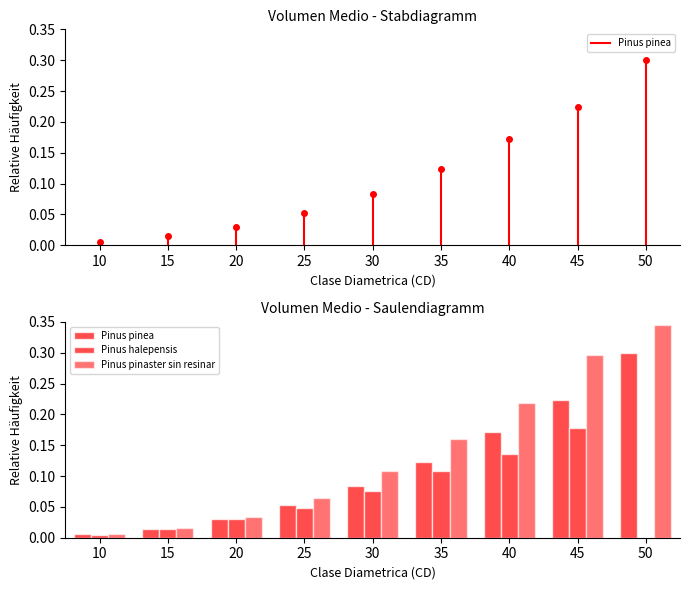

True or false: Pinus halepensis has a value of 0.0 at 25.

True